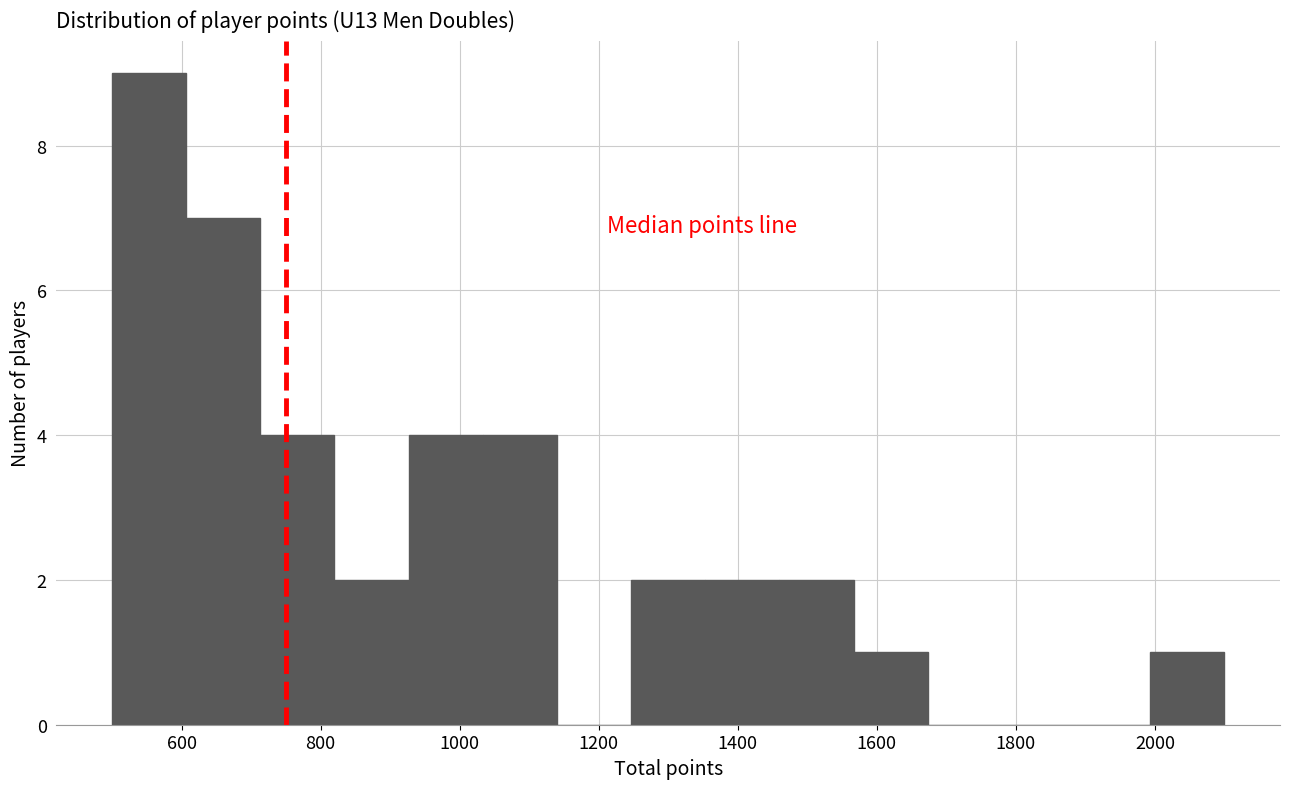

What is the height of the bar covering 1360 to 1460 on the x-axis? Neither the bar edges nor the heights are printed on the chart, so give them approximately, as read against the axes.

2